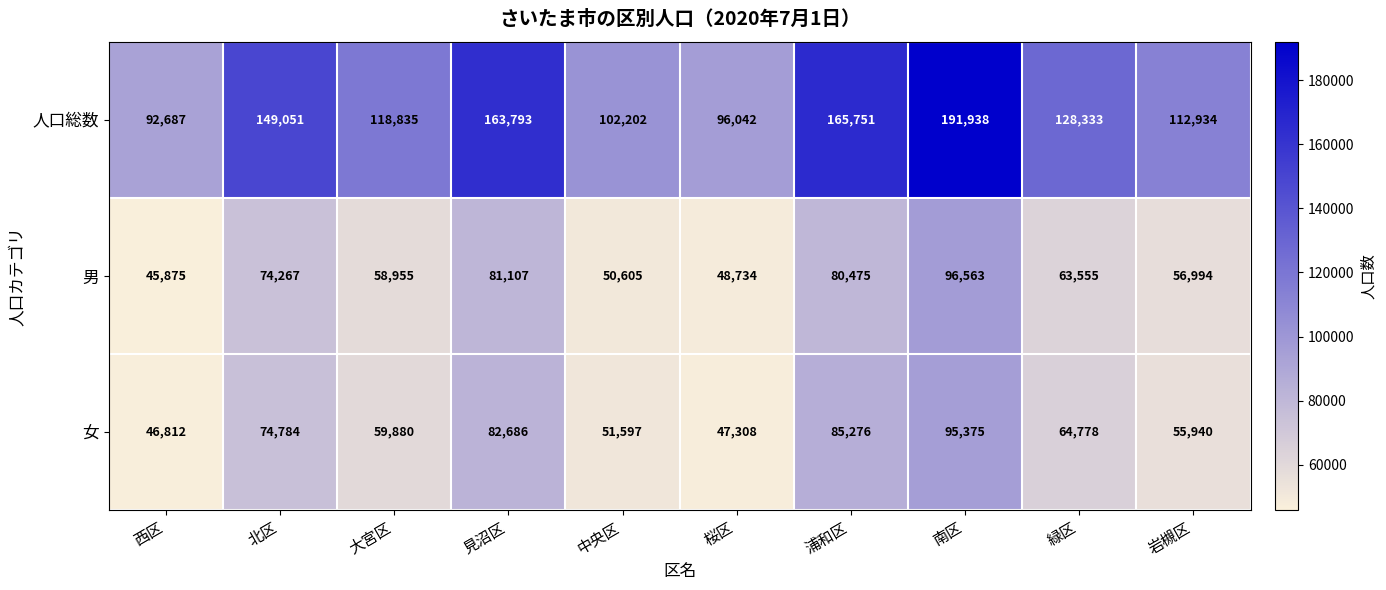

Reading left to right, list all the values displayed in this chart.

人口総数: 西区=92687	北区=149051	大宮区=118835	見沼区=163793	中央区=102202	桜区=96042	浦和区=165751	南区=191938	緑区=128333	岩槻区=112934
男: 西区=45875	北区=74267	大宮区=58955	見沼区=81107	中央区=50605	桜区=48734	浦和区=80475	南区=96563	緑区=63555	岩槻区=56994
女: 西区=46812	北区=74784	大宮区=59880	見沼区=82686	中央区=51597	桜区=47308	浦和区=85276	南区=95375	緑区=64778	岩槻区=55940